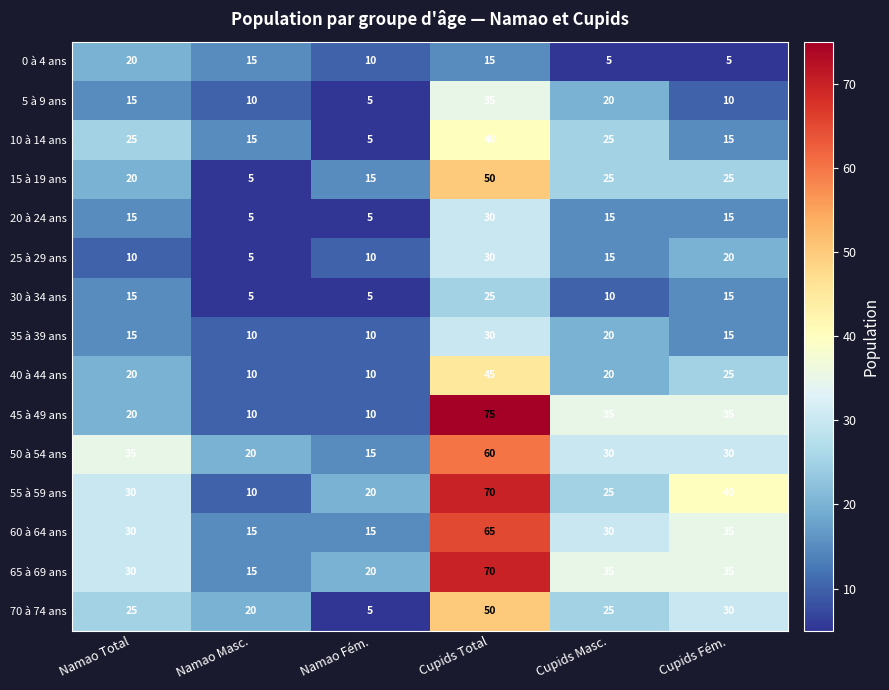

Which series has the largest total across all categories?

65 à 69 ans